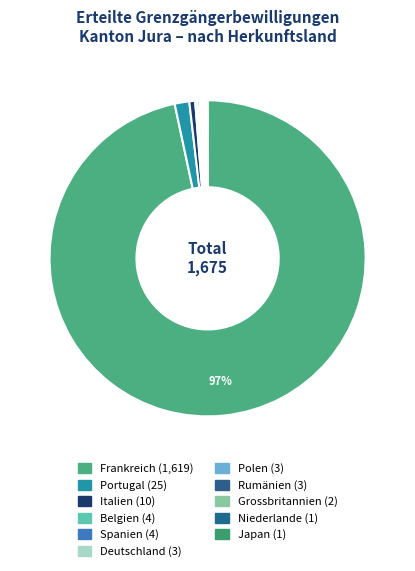

To the nearest percent, what is the combined percentage of Niederlande and Portugal?

2%